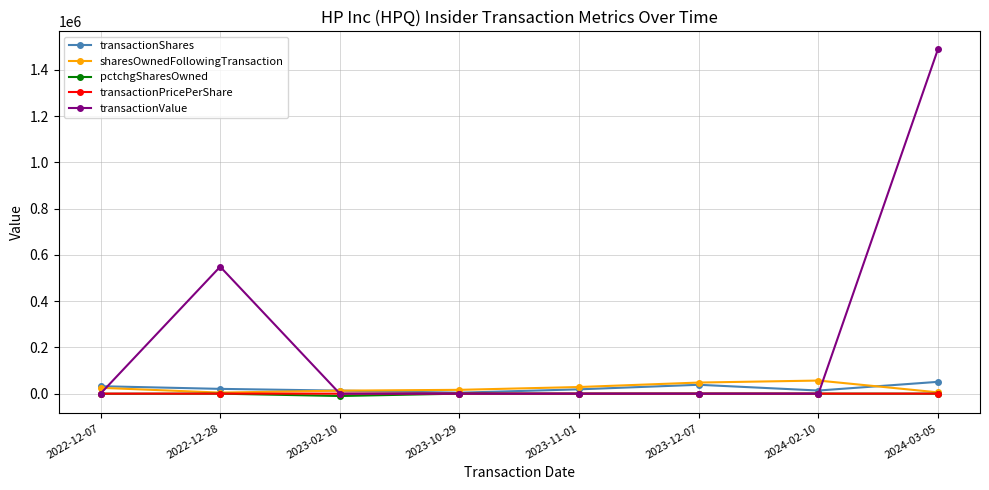

At which category does transactionValue reach its first local peak?

2022-12-28